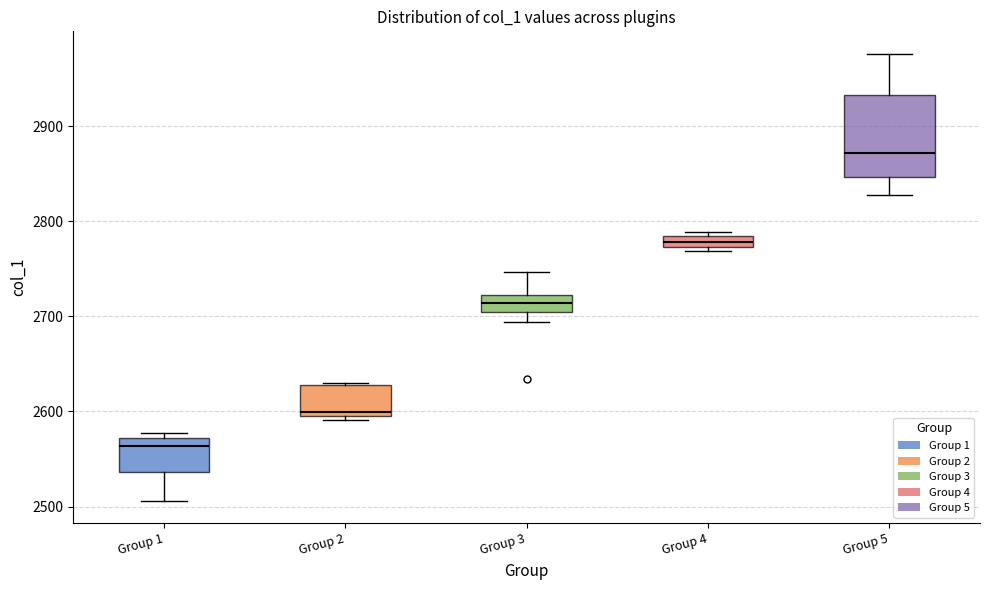

Where does the median line of the box for Group 3 sit on the y-axis? The values are not printed on the chart, so give them approximately, as read against the axis.

2710